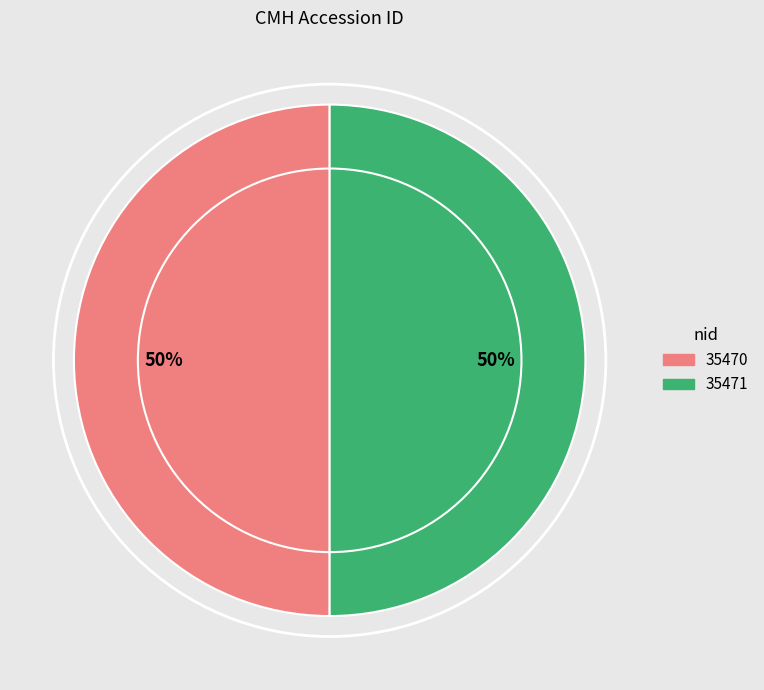

To the nearest percent, what is the average slice percentage?

50%